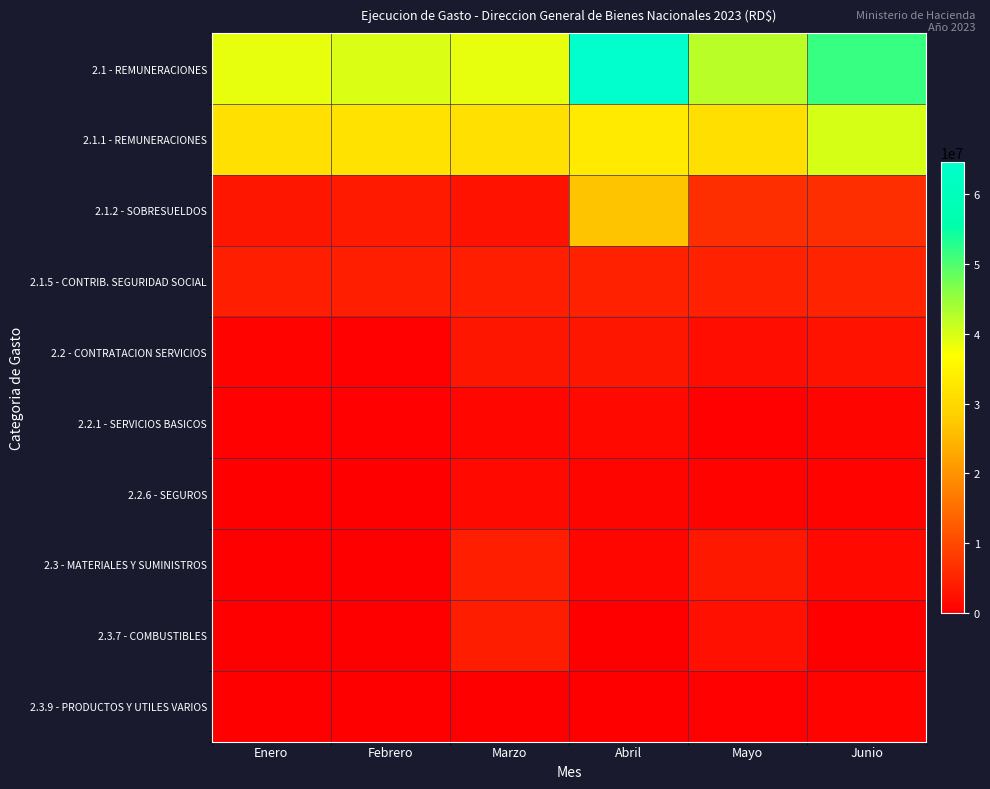

Reading right to left, extract all data points from this chart.

2.1 - REMUNERACIONES: Junio=51548453.8	Mayo=42252761.6	Abril=64634943.7	Marzo=38810387.8	Febrero=39780324.5	Enero=38878899.7
2.1.1 - REMUNERACIONES: Junio=40088219.4	Mayo=31113259.0	Abril=33287768.4	Marzo=31512340.6	Febrero=31692994.2	Enero=31332308.1
2.1.2 - SOBRESUELDOS: Junio=6494717.5	Mayo=6358774.8	Abril=26656683.4	Marzo=2746466.5	Febrero=3535966.5	Enero=3141216.5
2.1.5 - CONTRIB. SEGURIDAD SOCIAL: Junio=4965516.9	Mayo=4694853.6	Abril=4622683.0	Marzo=4508302.1	Febrero=4529248.1	Enero=4405375.1
2.2 - CONTRATACION SERVICIOS: Junio=2660880.6	Mayo=1946424.9	Abril=3230661.9	Marzo=3075734.5	Febrero=367340.4	Enero=609614.9
2.2.1 - SERVICIOS BASICOS: Junio=917057.6	Mayo=476504.9	Abril=1316762.1	Marzo=1203582.8	Febrero=367340.4	Enero=423045.8
2.2.6 - SEGUROS: Junio=739237.2	Mayo=587269.1	Abril=965918.9	Marzo=1431255.6	Febrero=0.0	Enero=136569.1
2.3 - MATERIALES Y SUMINISTROS: Junio=1497400.3	Mayo=3334602.2	Abril=1031033.9	Marzo=4388280.1	Febrero=0.0	Enero=0.0
2.3.7 - COMBUSTIBLES: Junio=3304.0	Mayo=2440577.4	Abril=112699.2	Marzo=4166200.0	Febrero=0.0	Enero=0.0
2.3.9 - PRODUCTOS Y UTILES VARIOS: Junio=526678.2	Mayo=408731.3	Abril=216044.0	Marzo=144400.1	Febrero=0.0	Enero=0.0